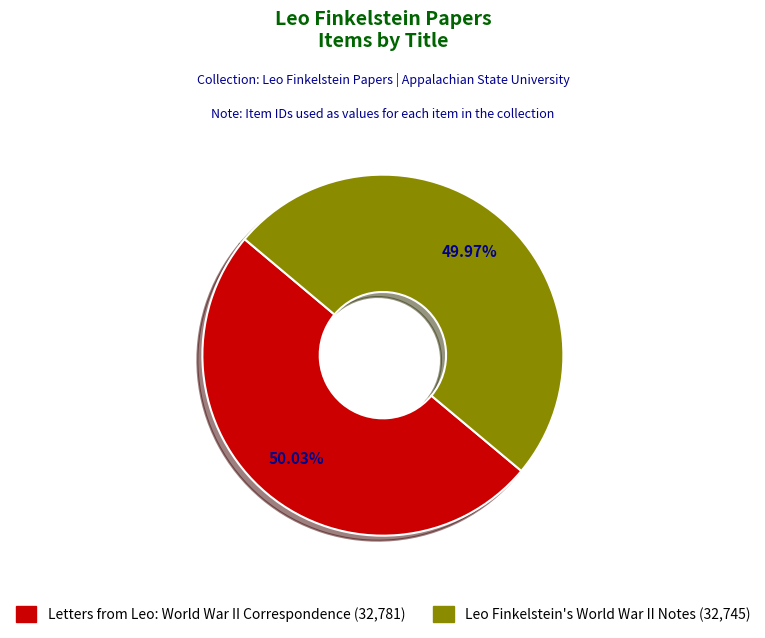

Is there any slice that represents more than half of the pie?

Yes